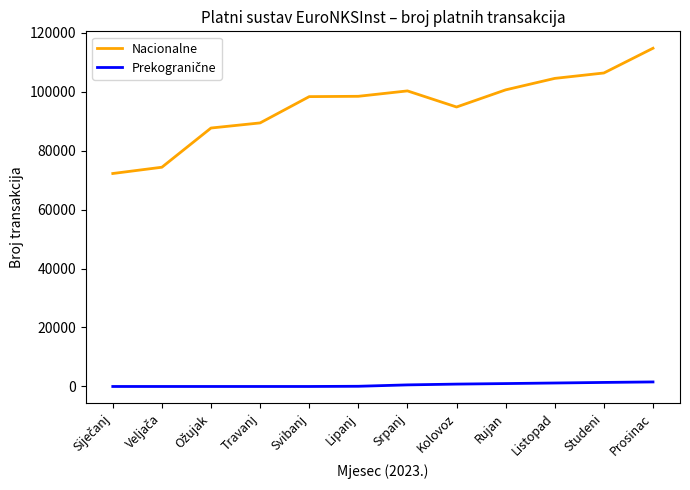

Is it true that Nacionalne equals 73007 at Prosinac?

False